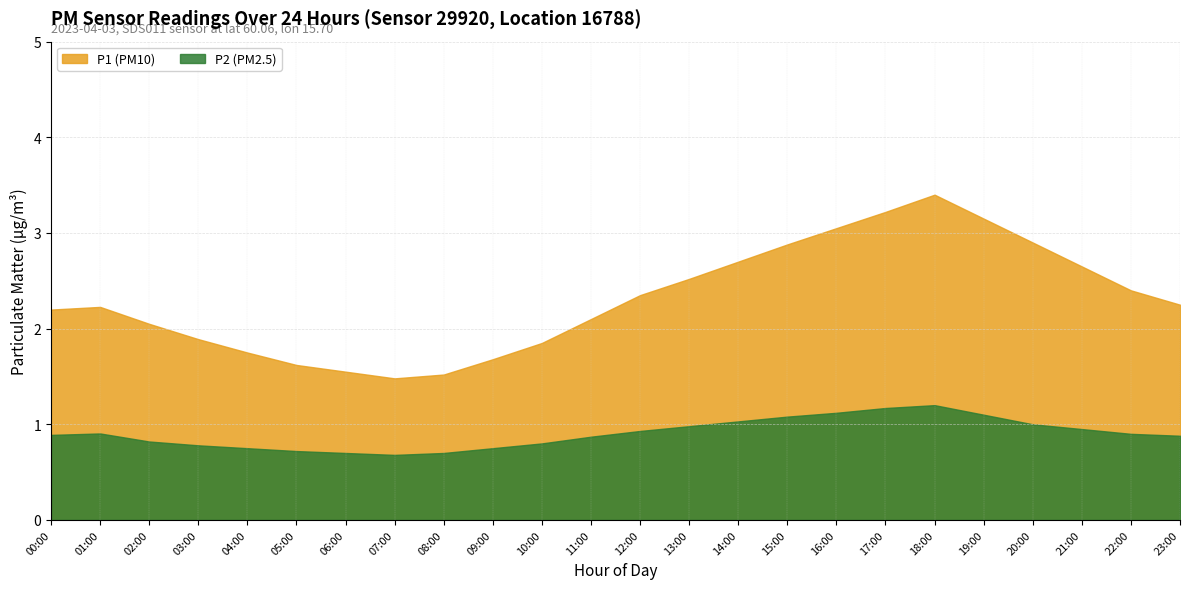

What is the sum of the P1 values at 23:00 and 04:00?

4.0